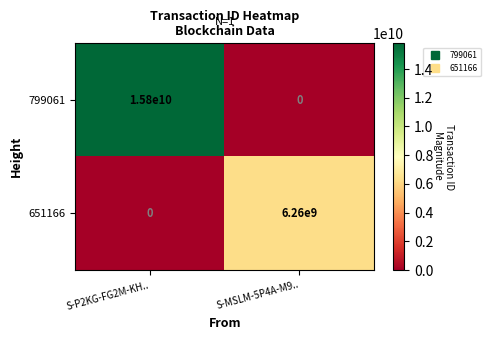

What is the difference between the 651166 values at S-MSLM-5P4A-M9.. and S-P2KG-FG2M-KH..?

6260000000